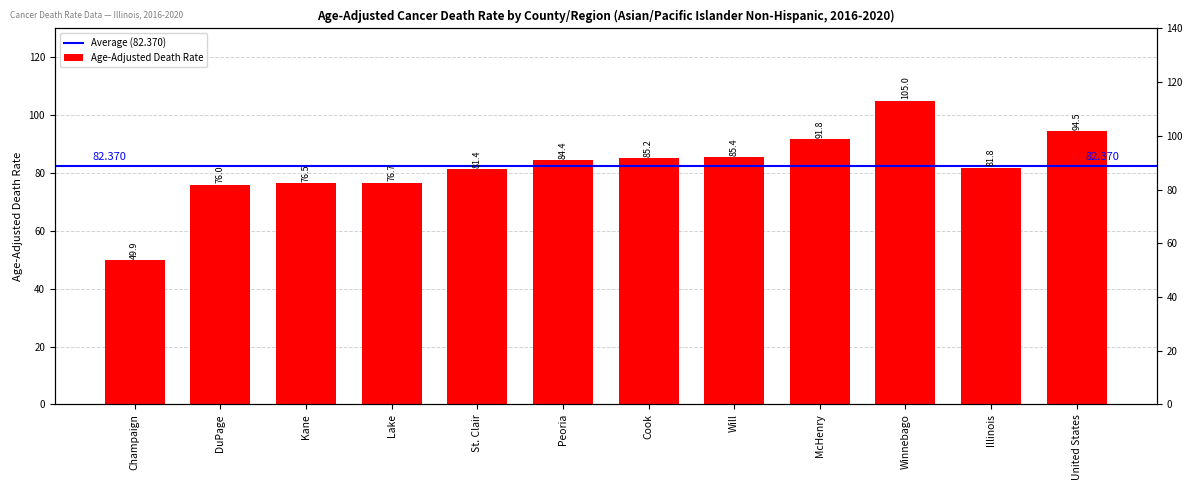

At which label is the value closest to 77?

Lake